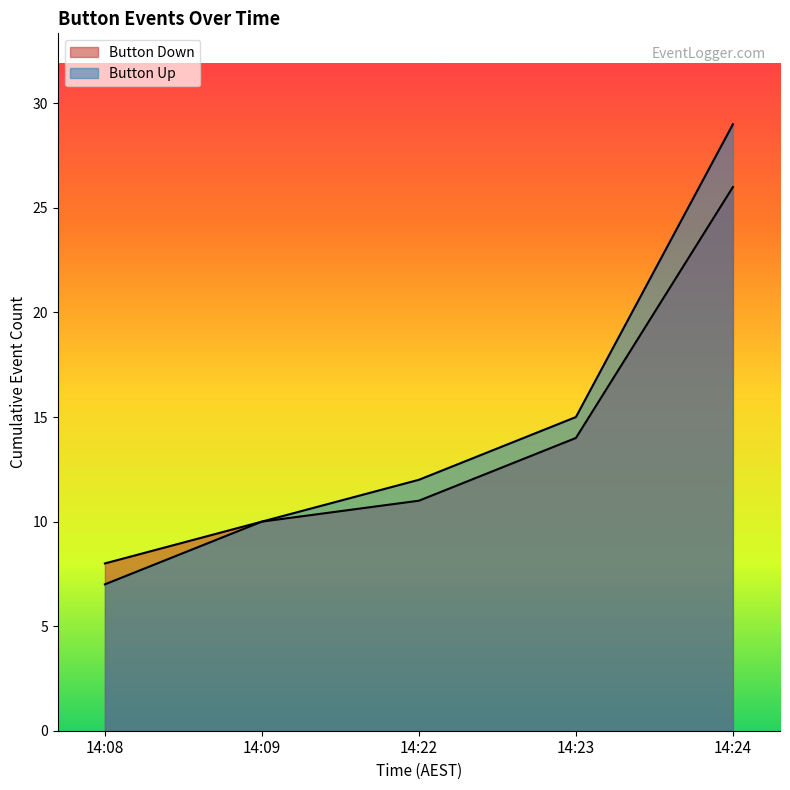

True or false: Button Down has more than 1 points higher than both neighbors.

False